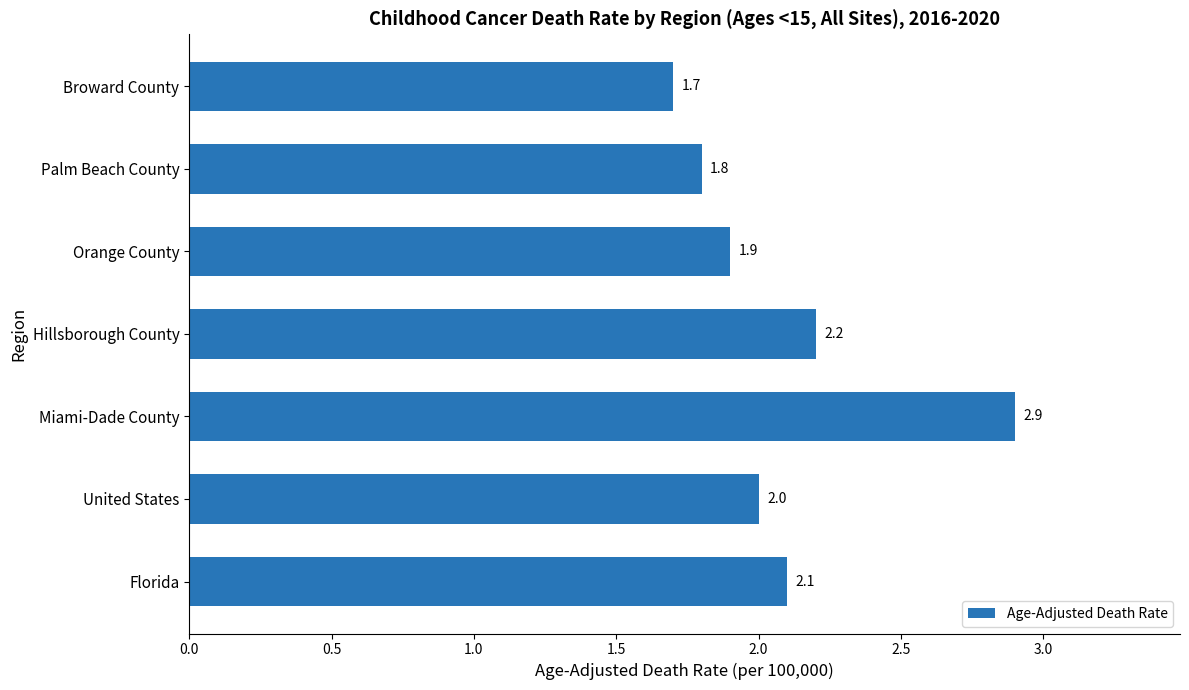

Approximately how many times larger is the value at Palm Beach County compared to Miami-Dade County?

0.6